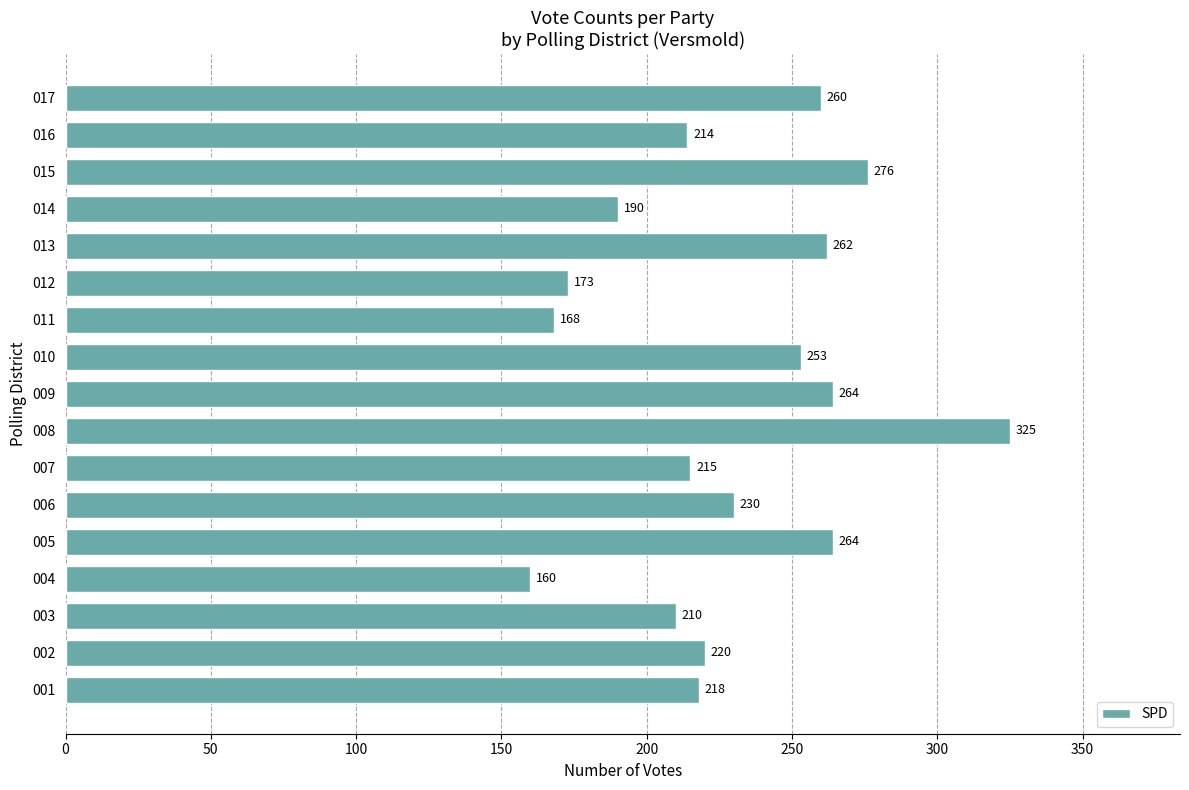

Which label corresponds to the largest value in the chart?

008